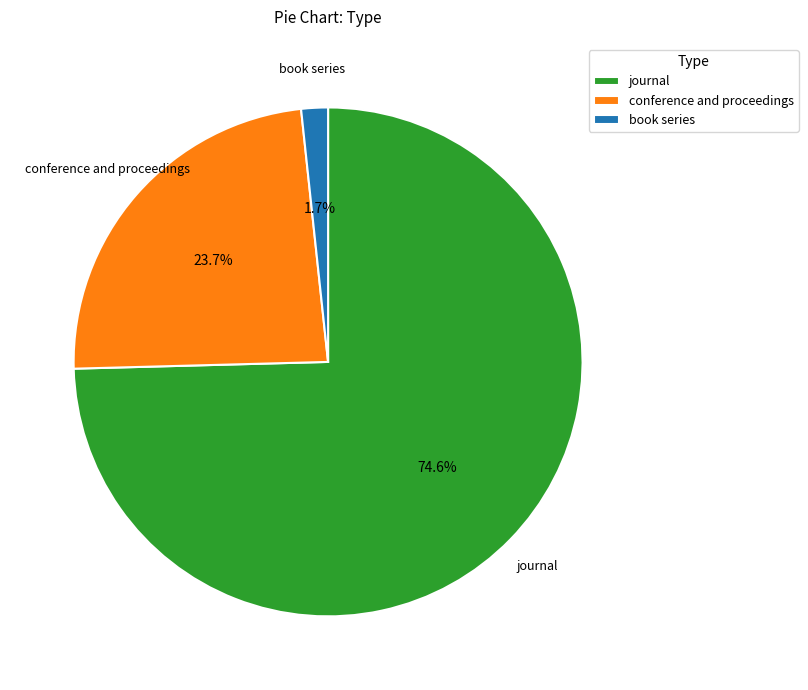

Is it true that book series is 2% of the pie?

True